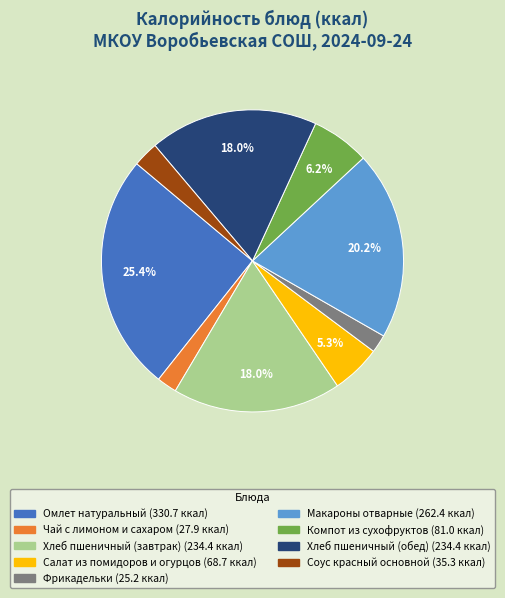

Which slice is the largest?

Омлет натуральный